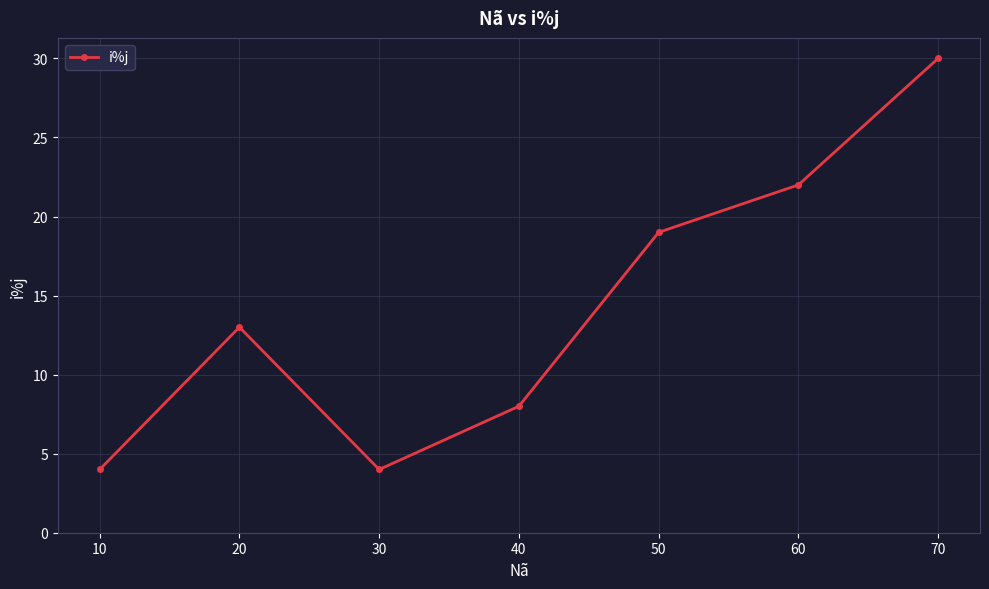

Approximately how many times larger is the value at 50 compared to 70?

0.6